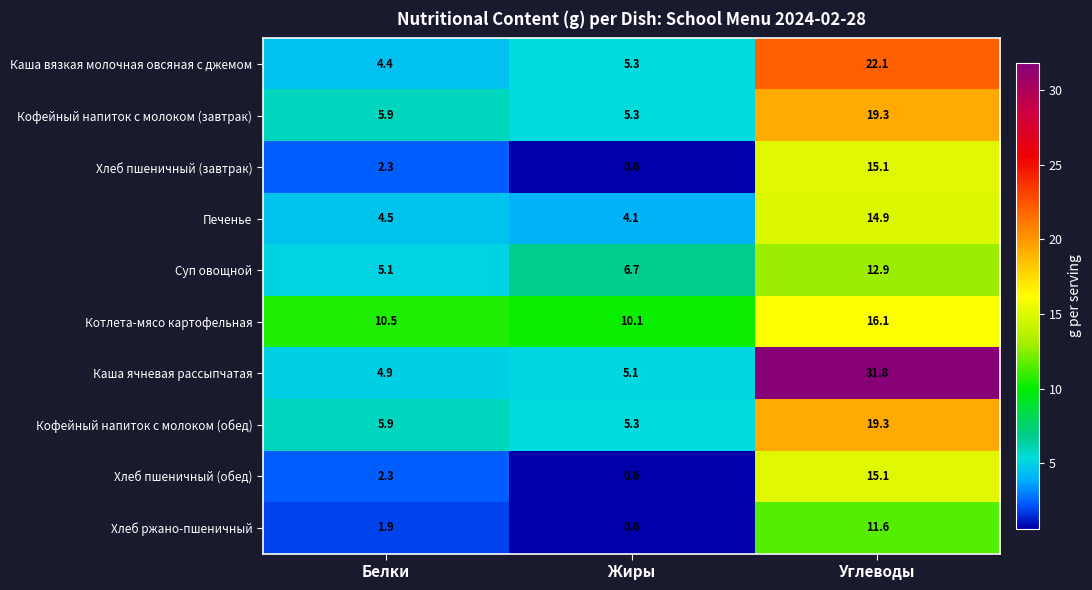

List the labels in order of Хлеб пшеничный (обед) value, smallest first.

Жиры, Белки, Углеводы